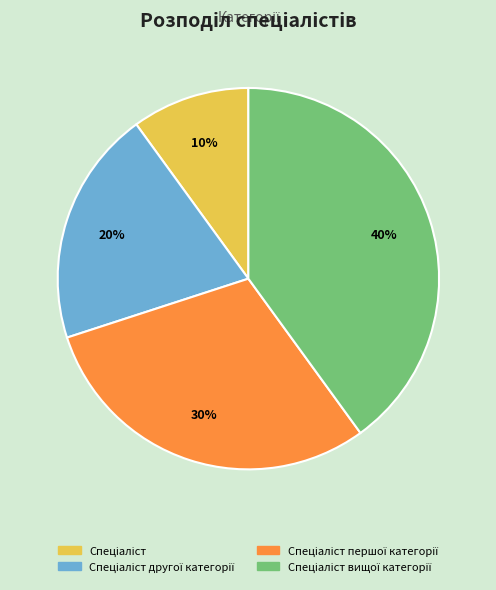

To the nearest percent, what is the average slice percentage?

25%